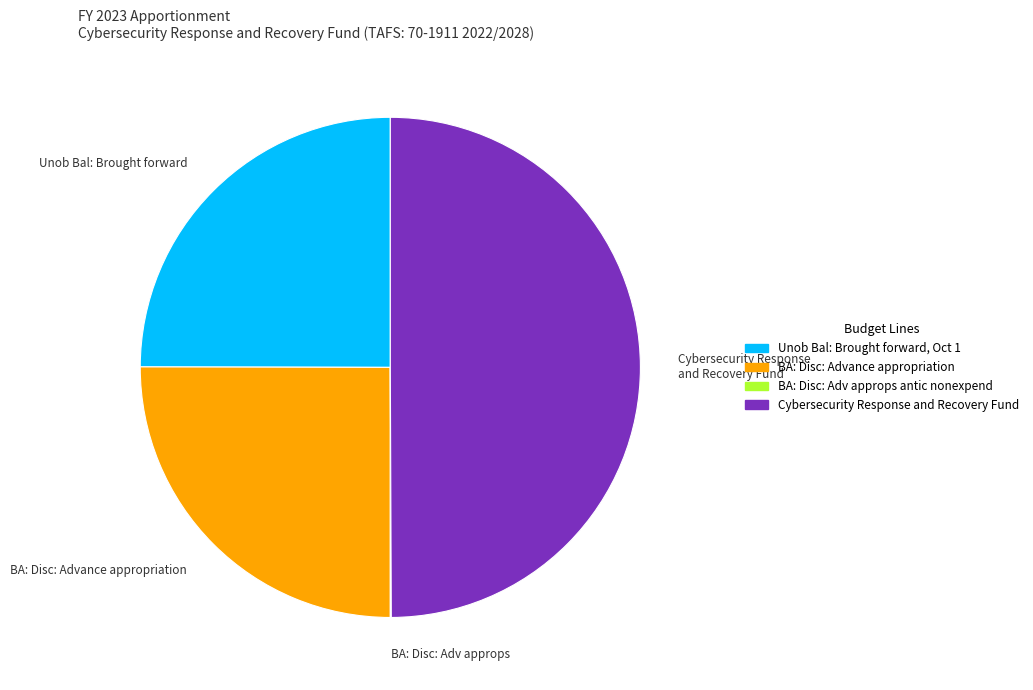

True or false: Unob Bal: Brought forward, Oct 1 accounts for 25% of the total.

True